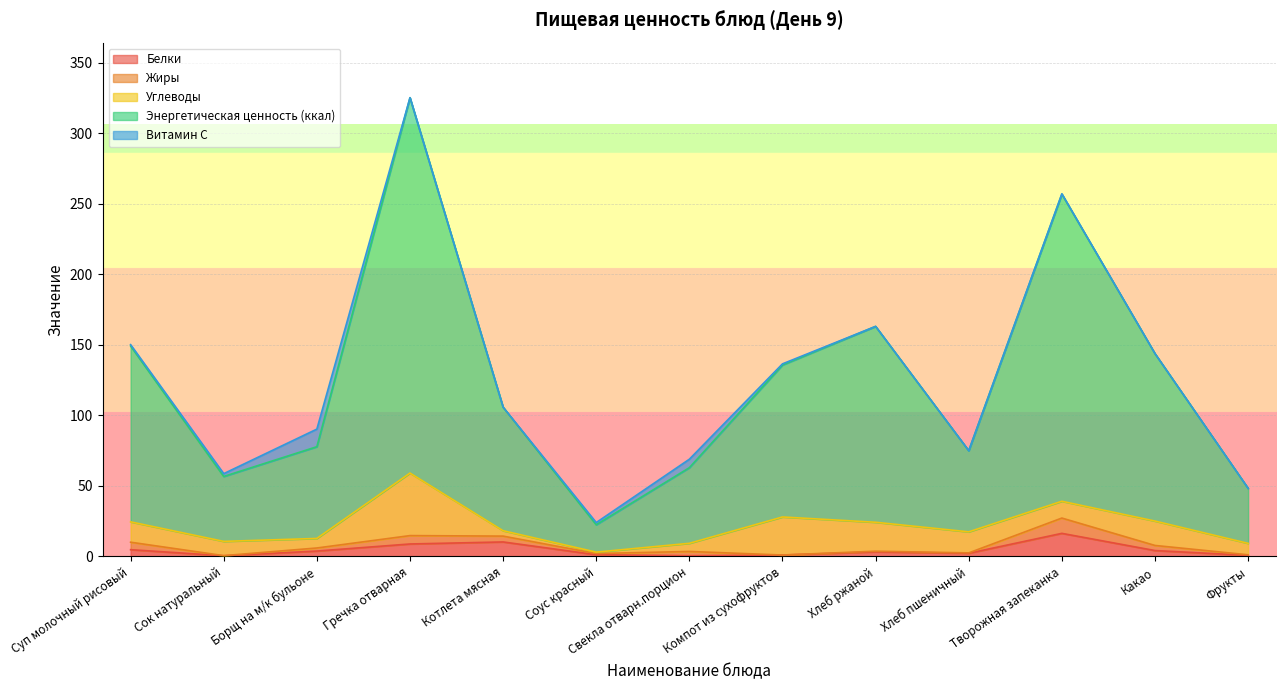

What are all the series names shown in the legend?

Белки, Жиры, Углеводы, Энергетическая ценность (ккал), Витамин С